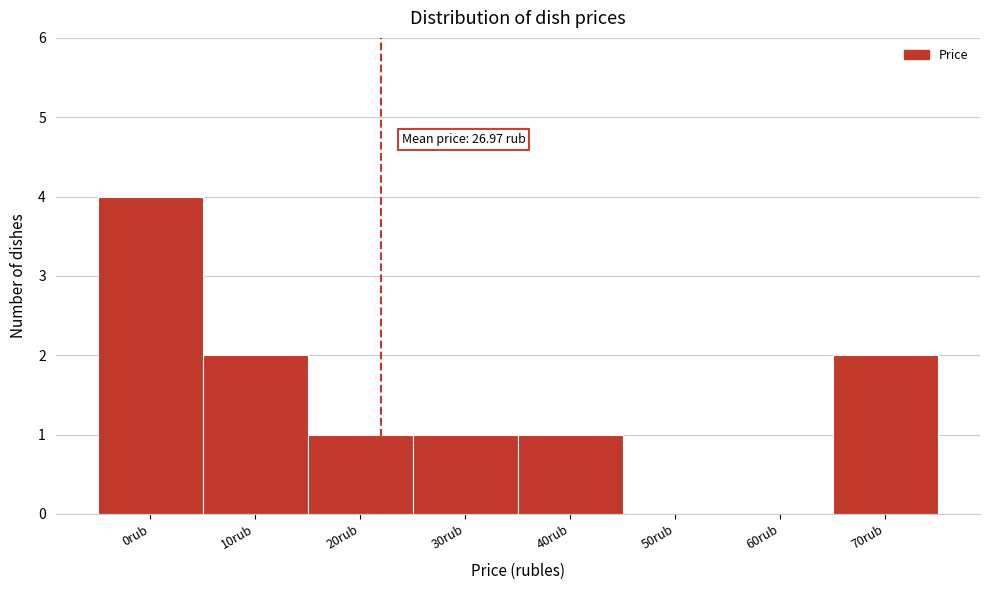

Reading left to right, what are all the values shown in this chart?

0rub=4	10rub=2	20rub=1	30rub=1	40rub=1	50rub=0	60rub=0	70rub=2